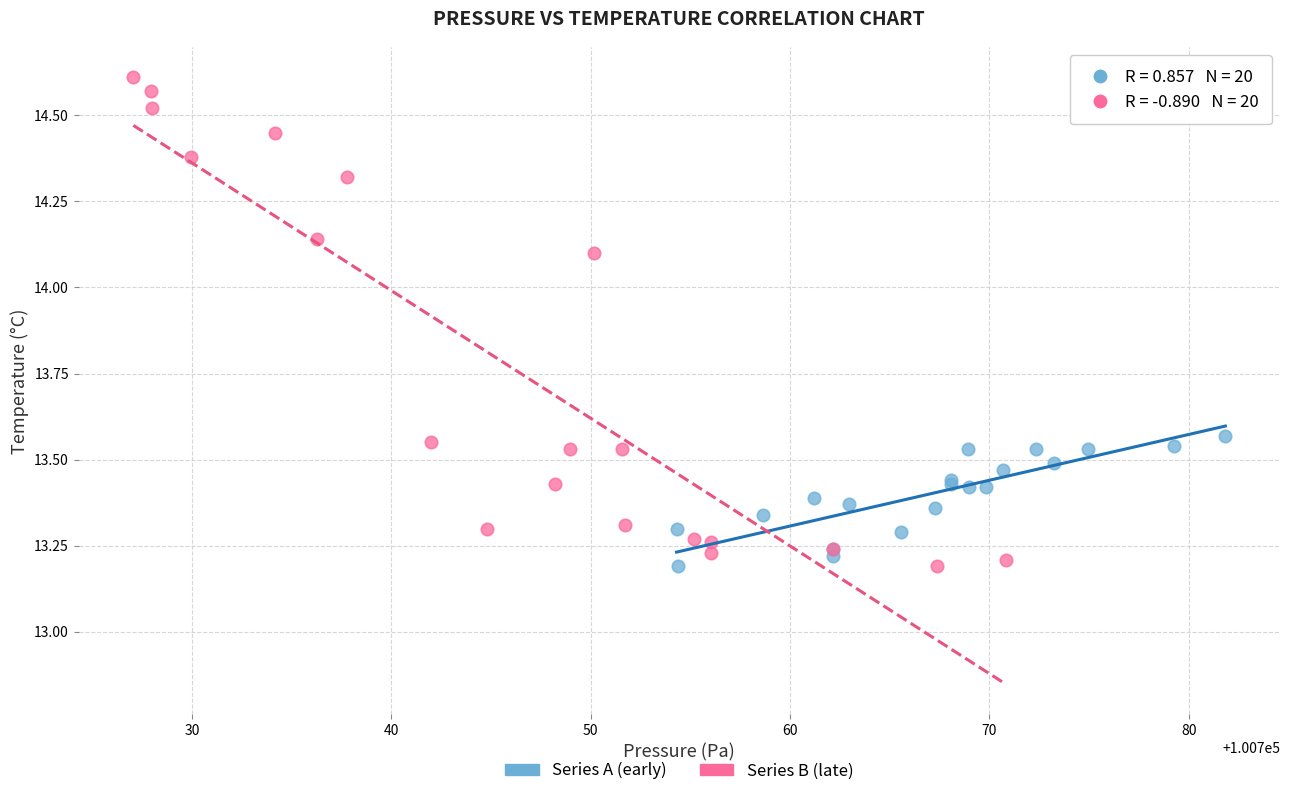

Which series has the widest spread of Y values?

Series B (late)